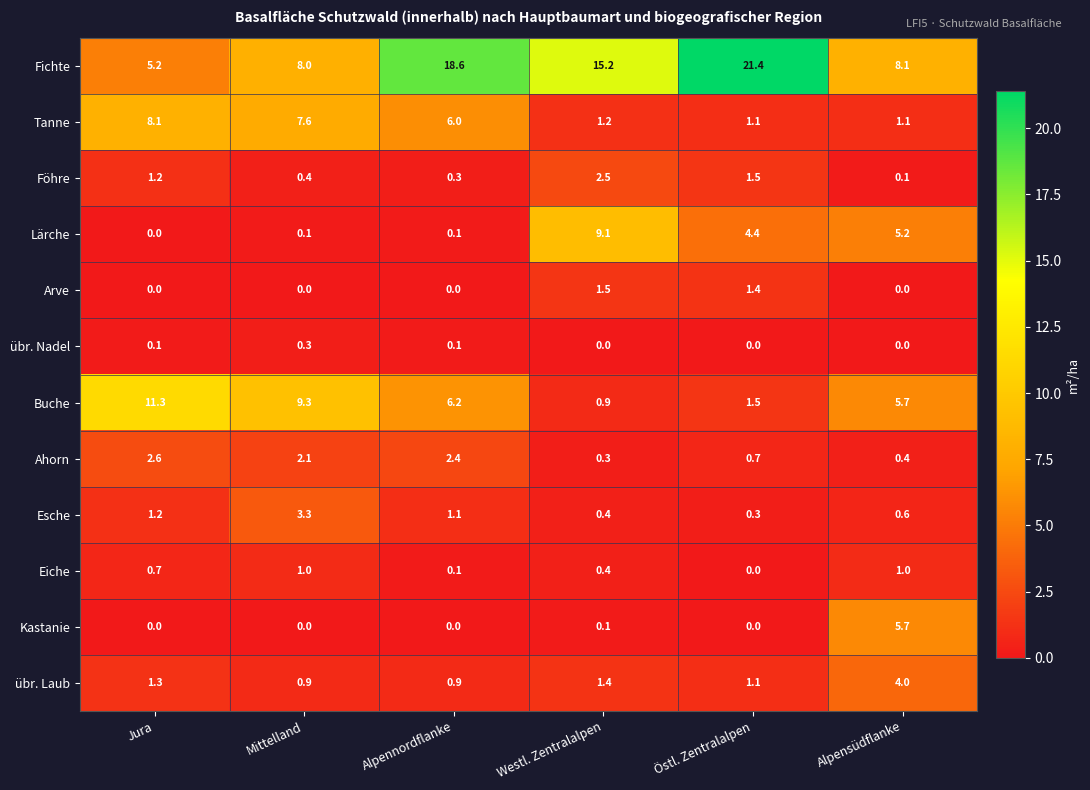

Is it true that Buche equals 1.3 at Westl. Zentralalpen?

False